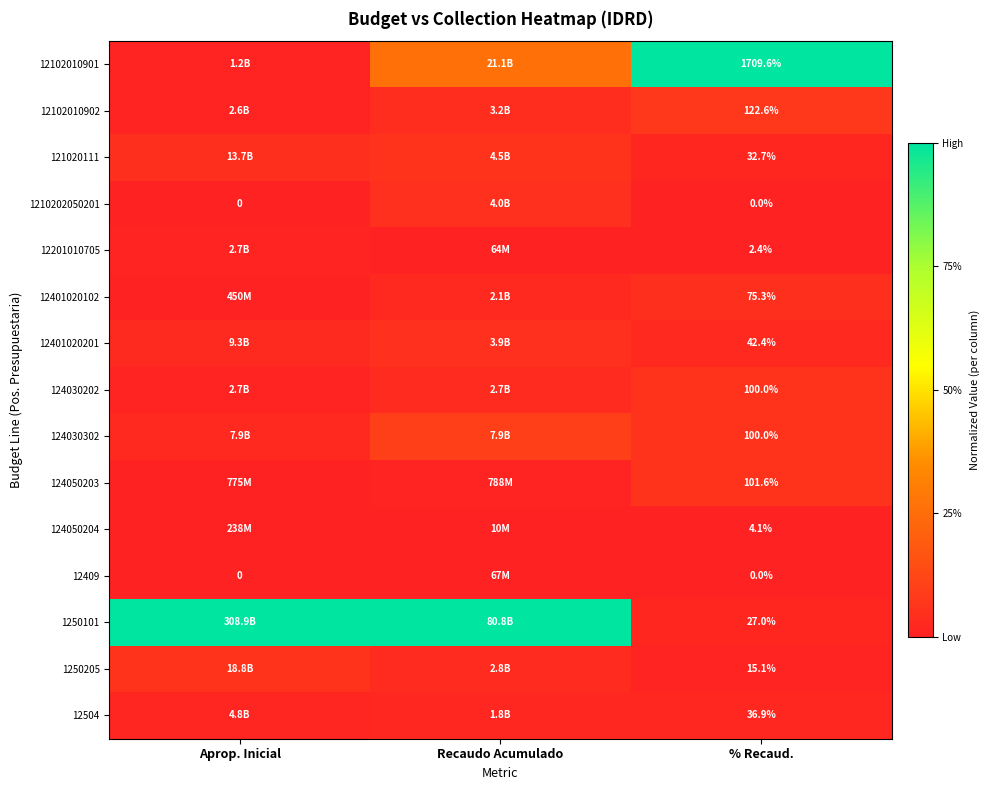

Is the value of 124050204 at % Recaud. greater than the value of 12201010705 at % Recaud.?

Yes